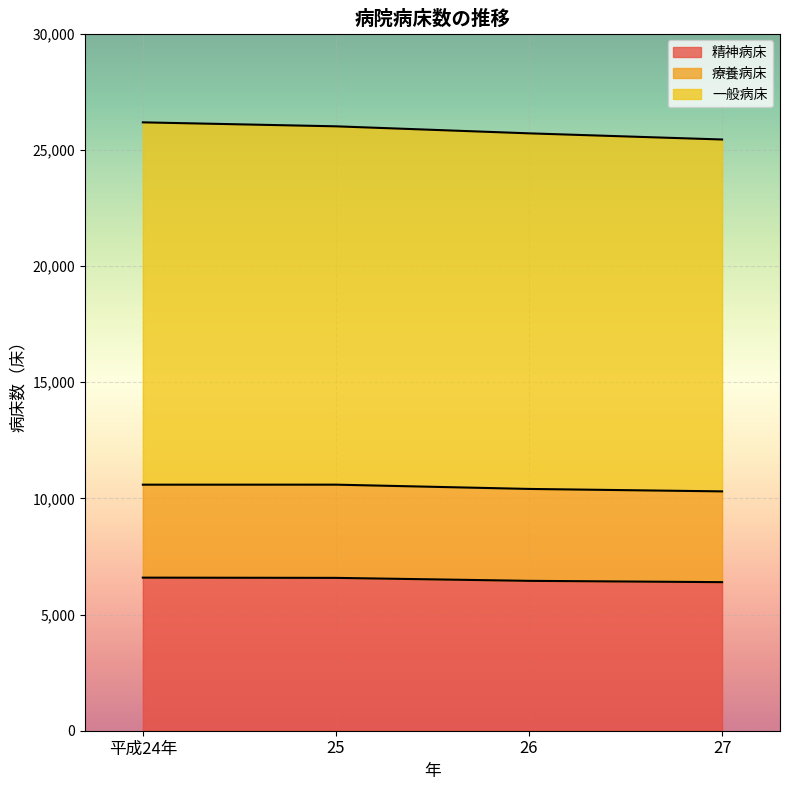

Where does the 療養病床 series first go above 10587?

25